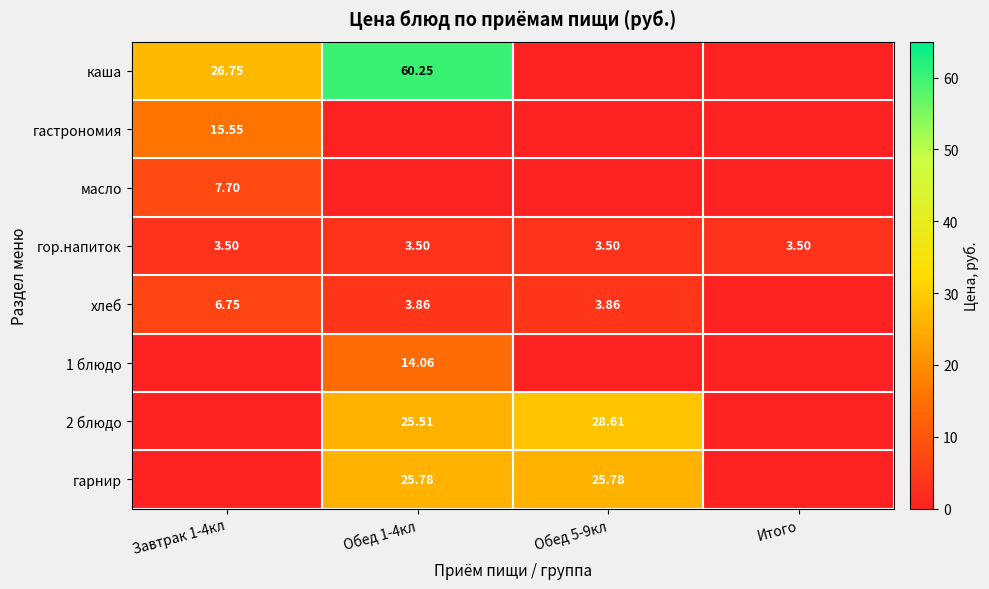

How many data points in хлеб are less than 3?

1